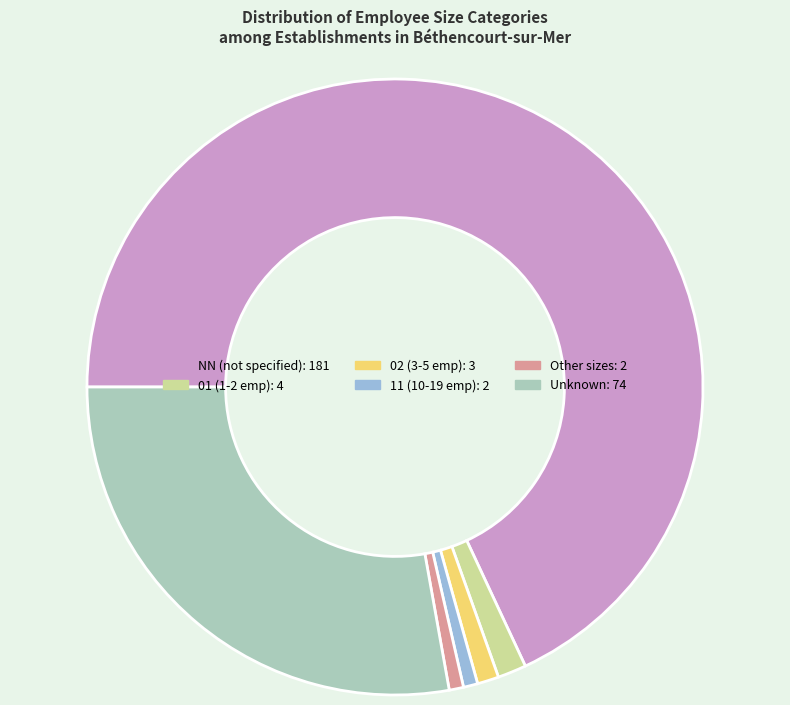

Does any single category account for the majority?

Yes